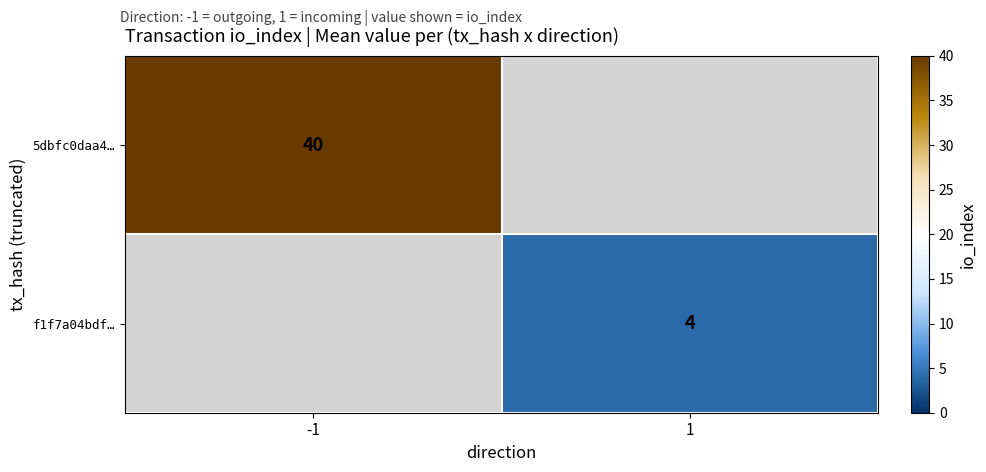

Is the value of f1f7a04bdf… at 1 greater than the value of 5dbfc0daa4… at -1?

No